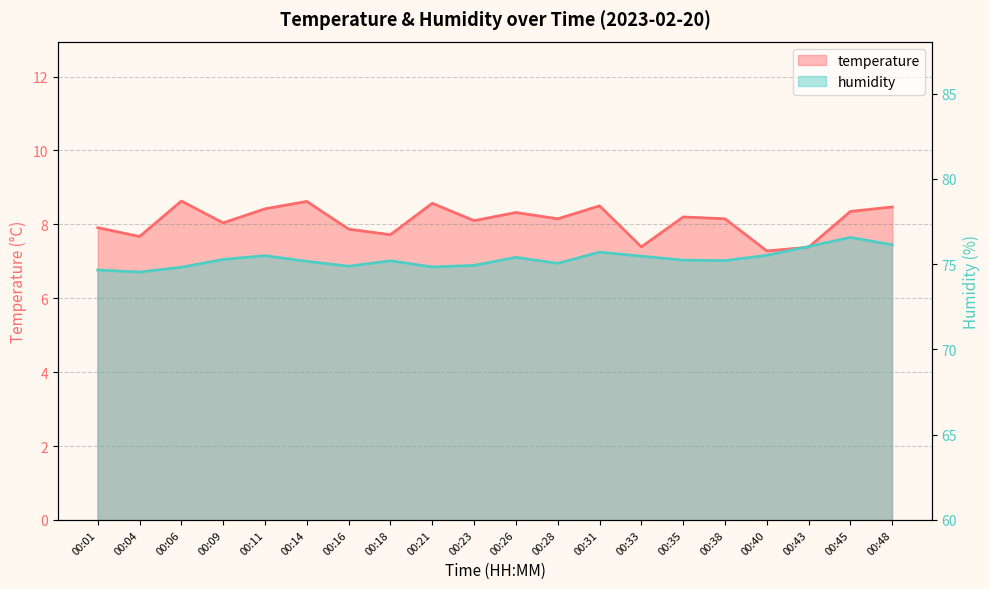

What is the difference between the maximum and minimum values in the humidity series?

2.0